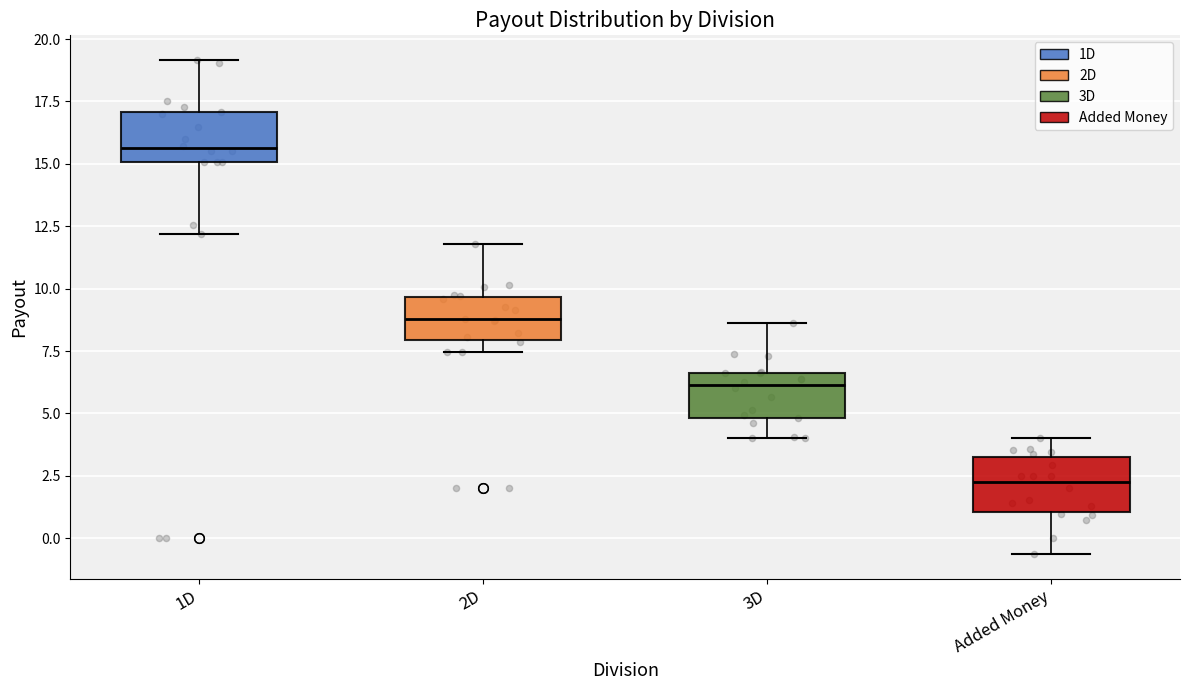

Where does the median line of the box for Added Money sit on the y-axis? The values are not printed on the chart, so give them approximately, as read against the axis.

2.0